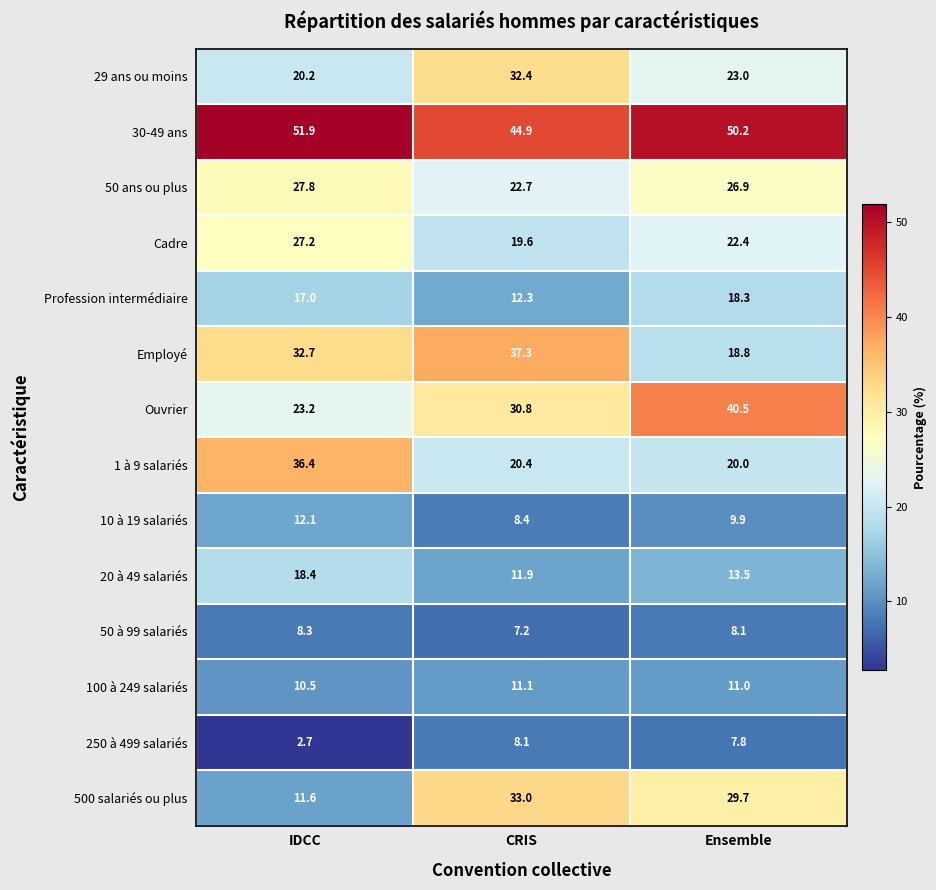

Which category has the lowest value in the 500 salariés ou plus series?

IDCC